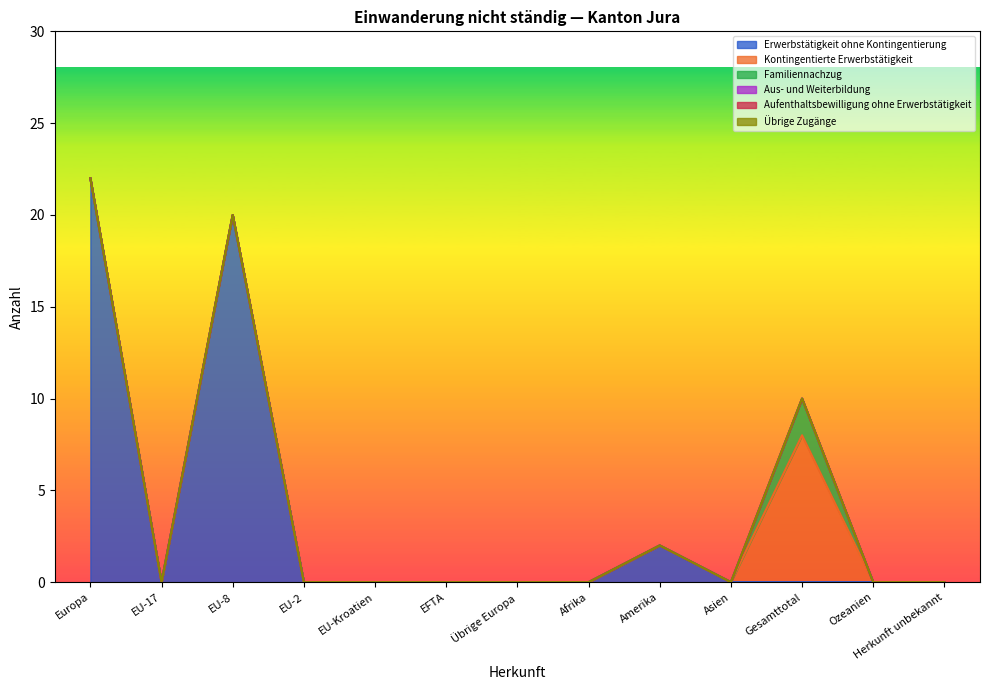

True or false: Aufenthaltsbewilligung ohne Erwerbstätigkeit has a value of 0 at EFTA.

True